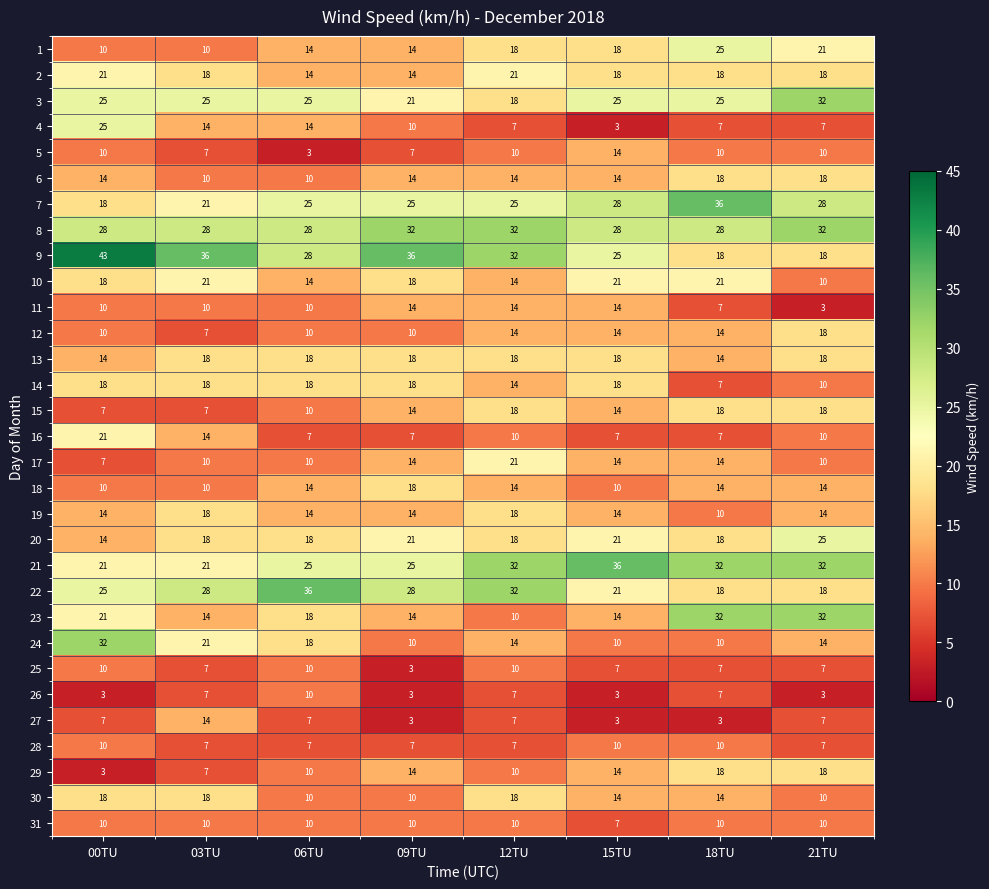

What is the difference between the highest and lowest values at 15TU?

33